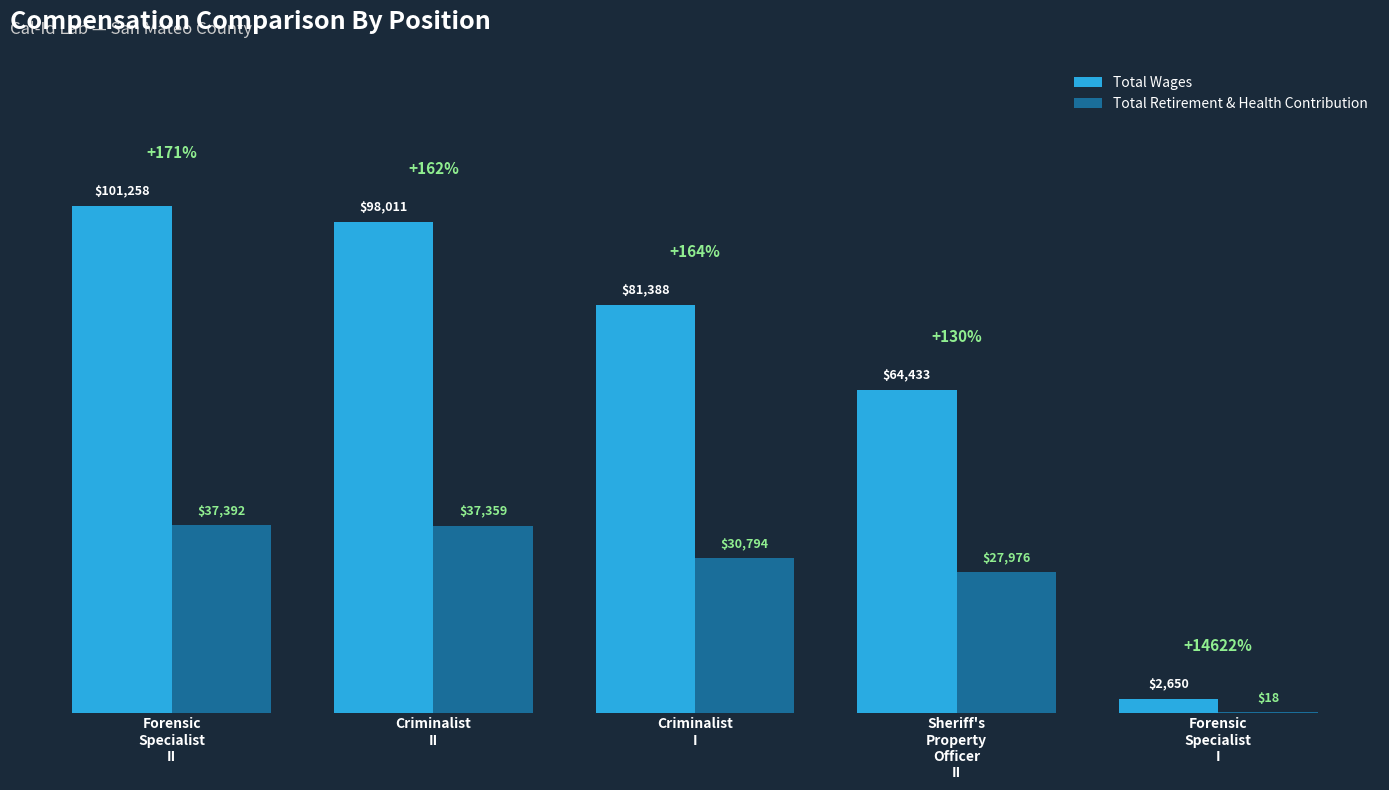

Count the number of categories in the chart.

5